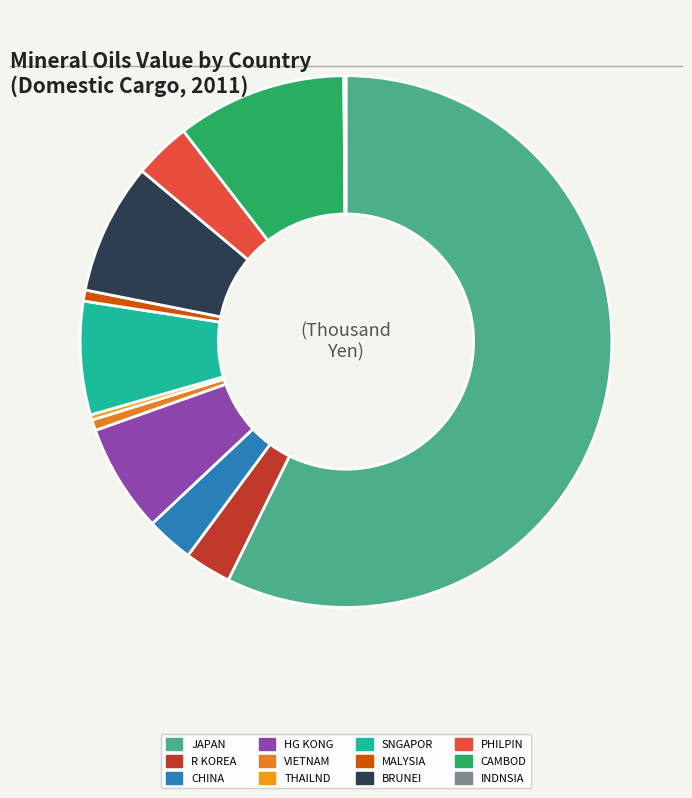

Approximately how many times larger is the value at JAPAN compared to MALYSIA?

85.7